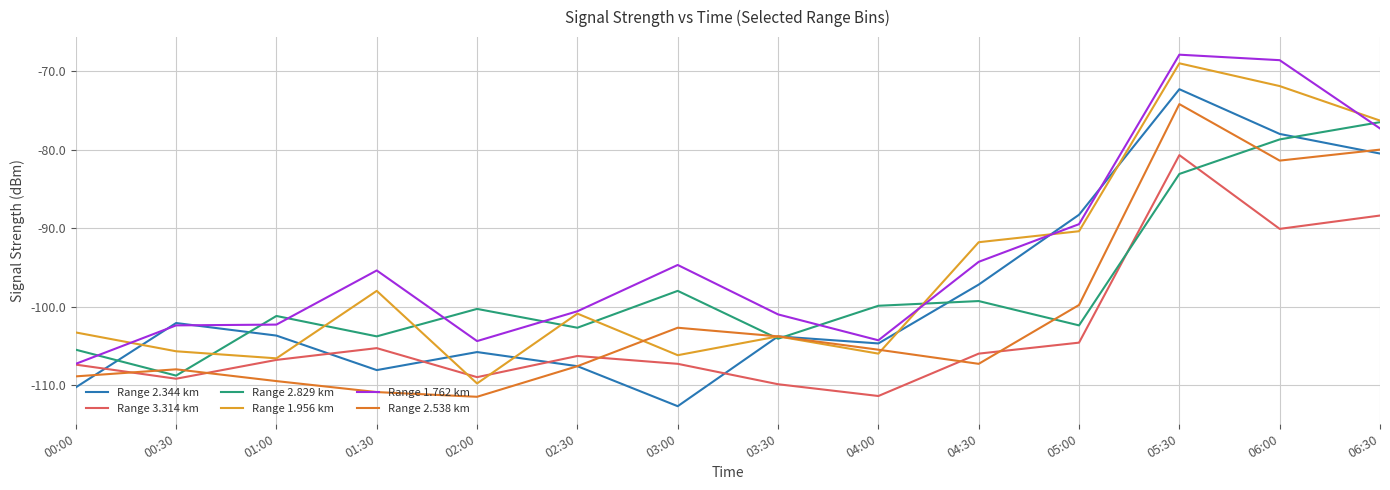

Where do Range 2.538 km and Range 3.314 km first cross each other?

00:00 and 00:30